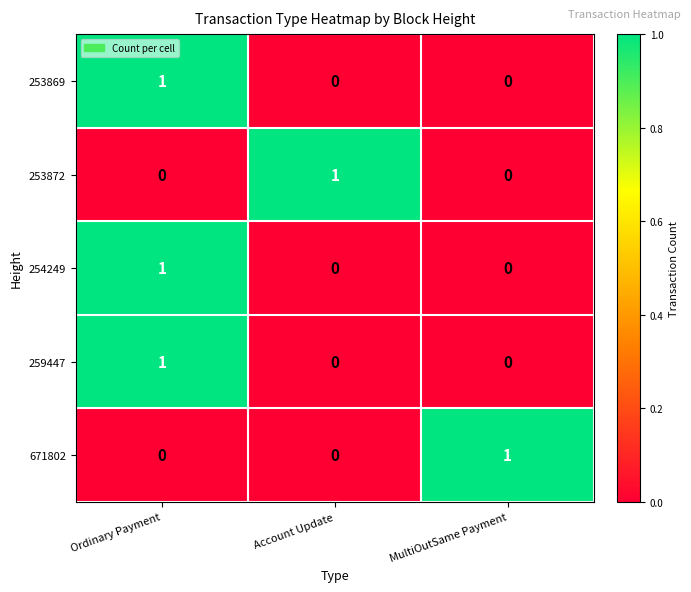

Which category has the highest value in the 253872 series?

Account Update